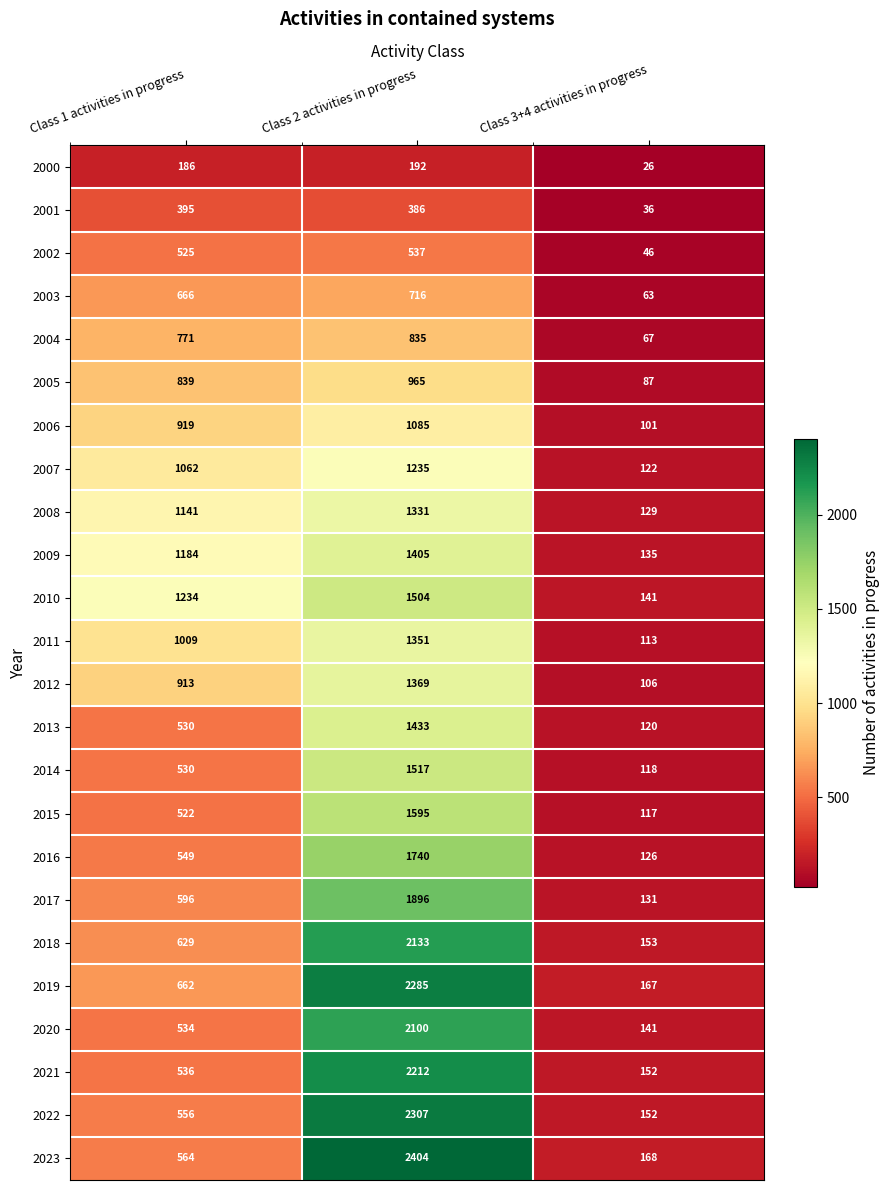

Which label corresponds to the smallest value in the chart?

Class 3+4 activities in progress